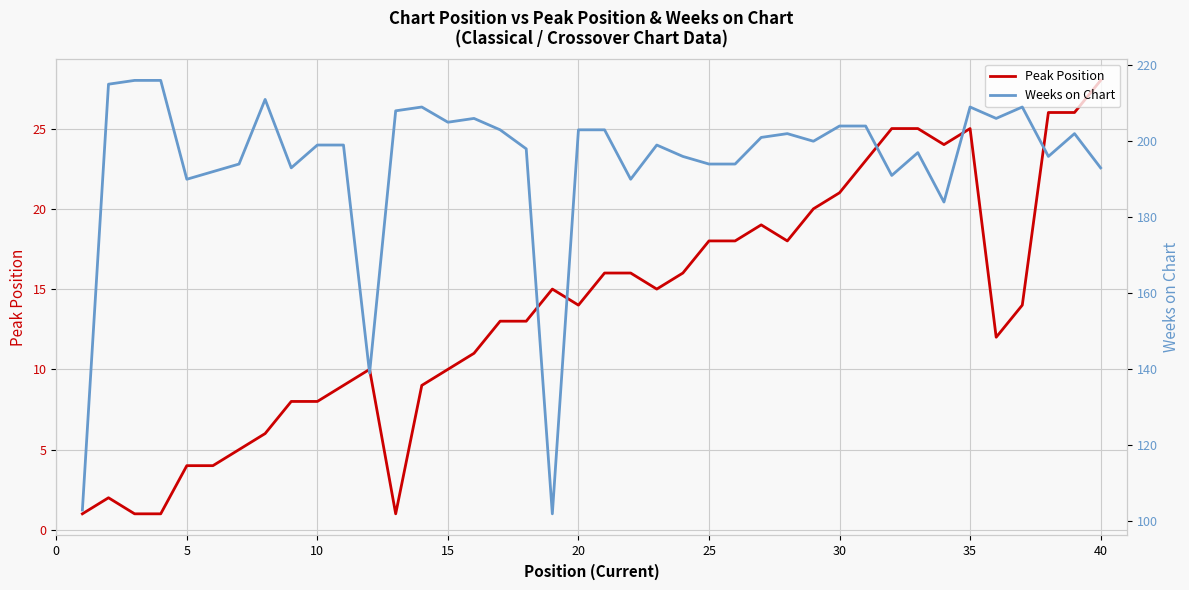

What is the sum of all Peak Position values?

550